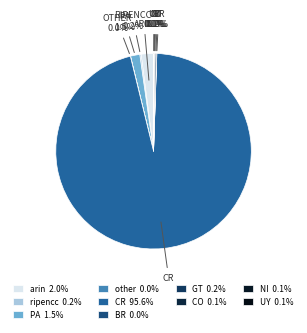

To the nearest percent, what is the difference between the largest and smallest slice percentages?

96%